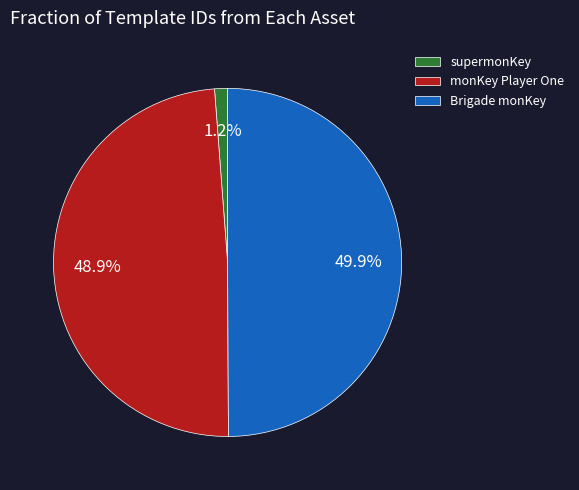

Does monKey Player One account for over 50% of the chart?

No